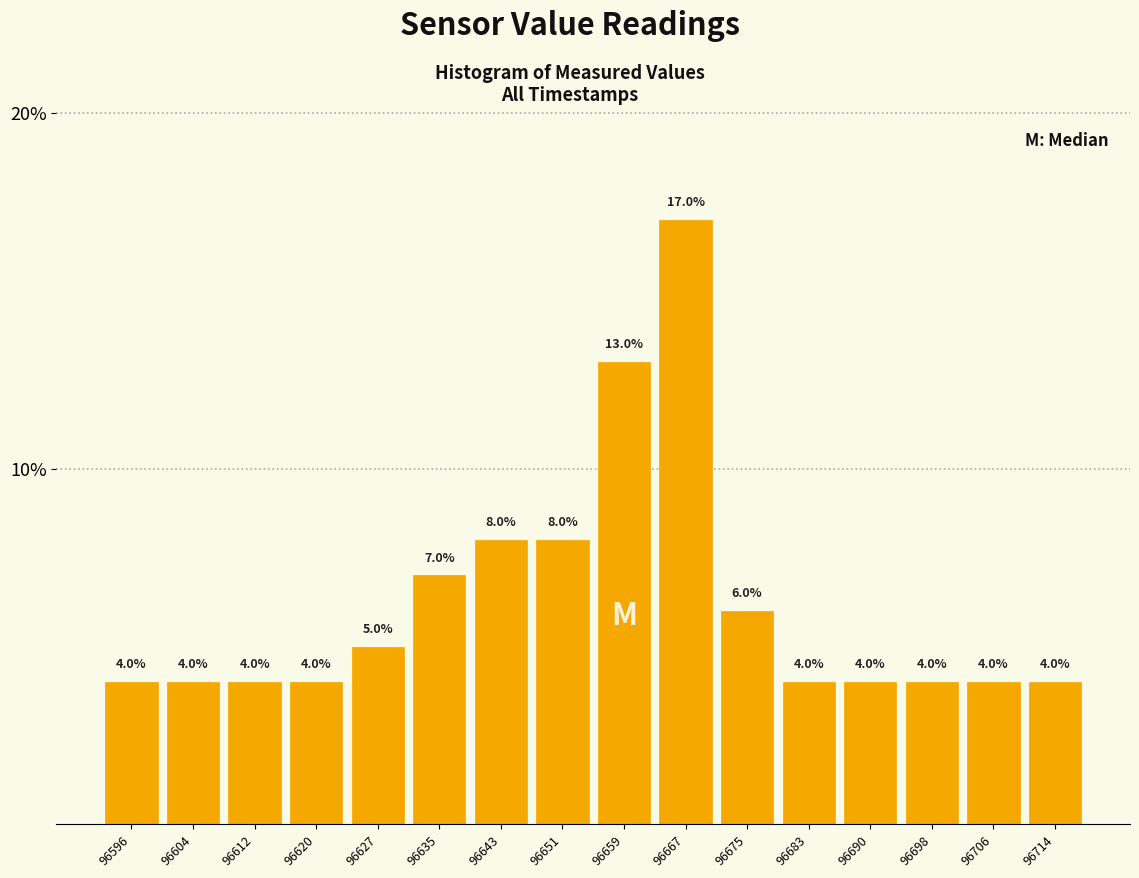

Over which range of the x-axis is the bar tallest?

96663 to 96671